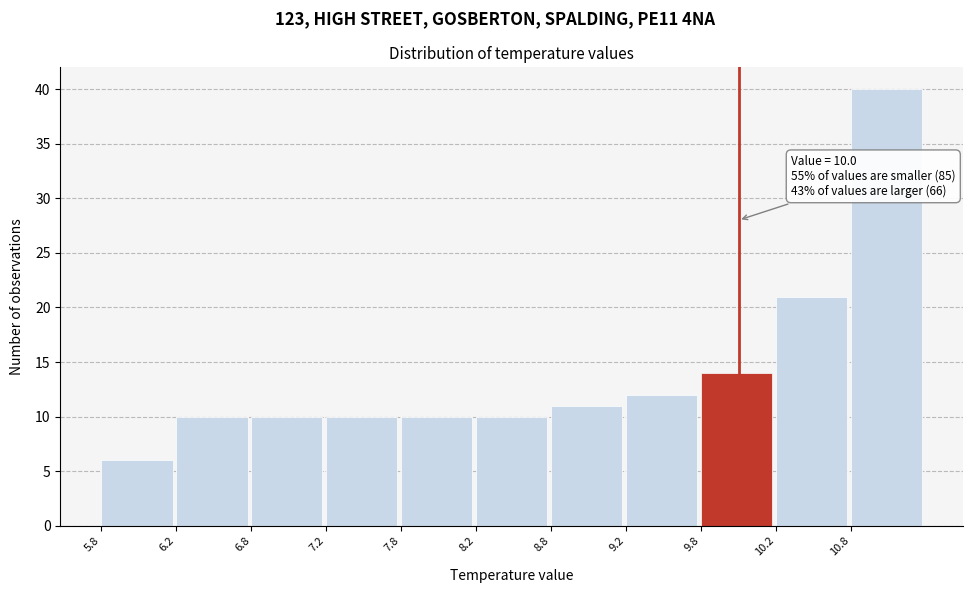

Which range on the x-axis has the tallest bar?

10.75 to 11.25